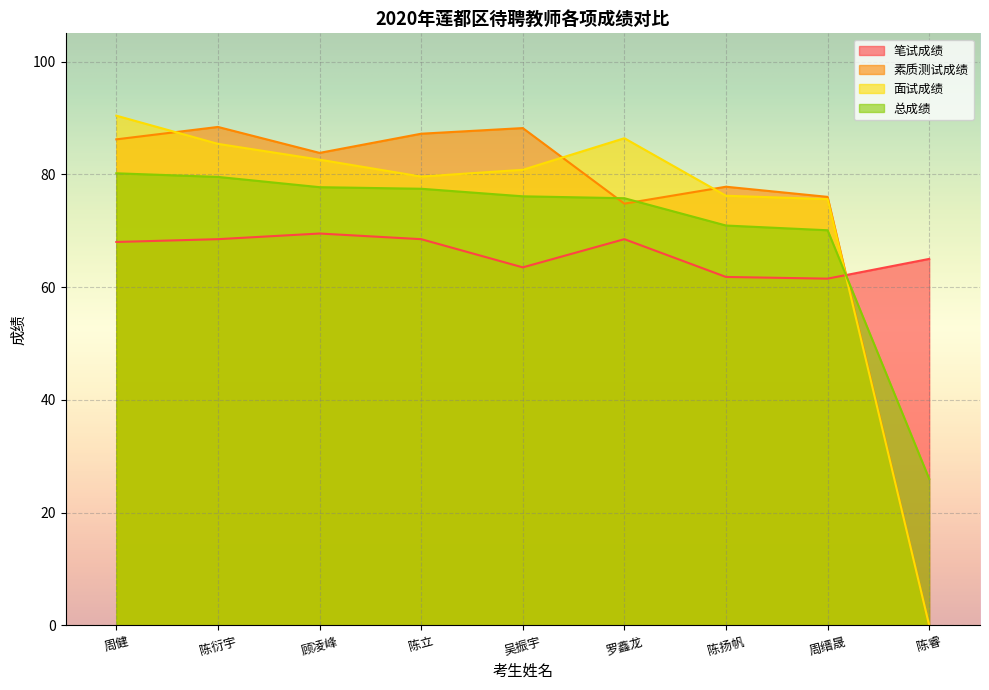

At which category does the chart reach its peak across all series?

周健